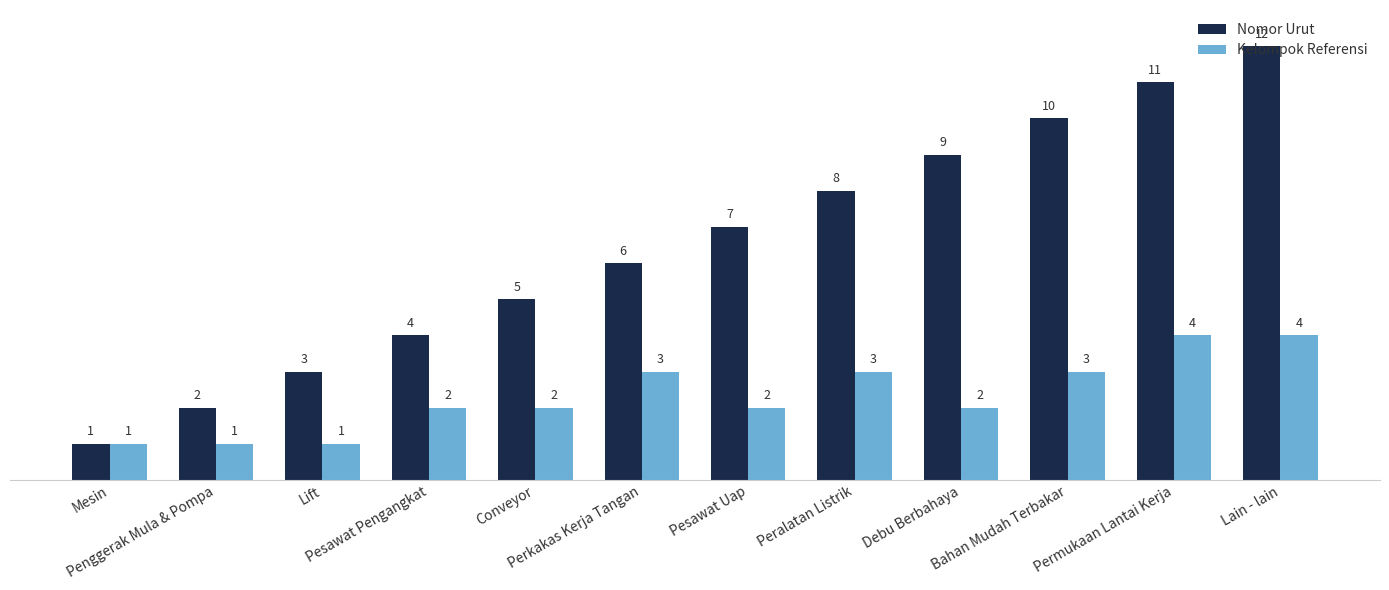

At which label does Nomor Urut reach its peak?

Lain - lain